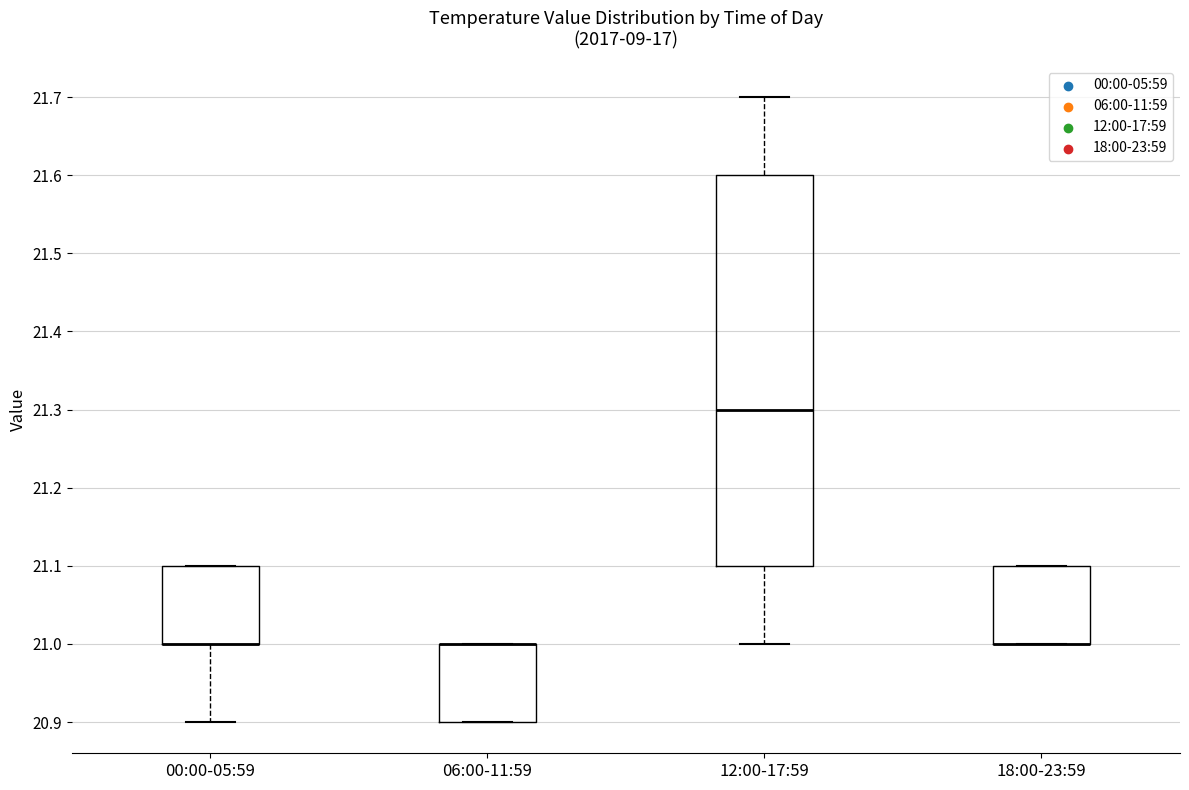

Reading left to right, read every box against the y-axis: the position of its median line, the range the box covers, and the ends of its whiskers. The values are not printed on the chart, so give them approximately, as read against the axis.

00:00-05:59: median 21.0 (drawn on the box's lower edge), box 21.0 to 21.1, whiskers 20.9 to 21.1
06:00-11:59: median 21.0 (drawn on the box's upper edge), box 20.9 to 21.0, whiskers 20.9 to 21.0
12:00-17:59: median 21.3, box 21.1 to 21.6, whiskers 21.0 to 21.7
18:00-23:59: median 21.0 (drawn on the box's lower edge), box 21.0 to 21.1, whiskers 21.0 to 21.1